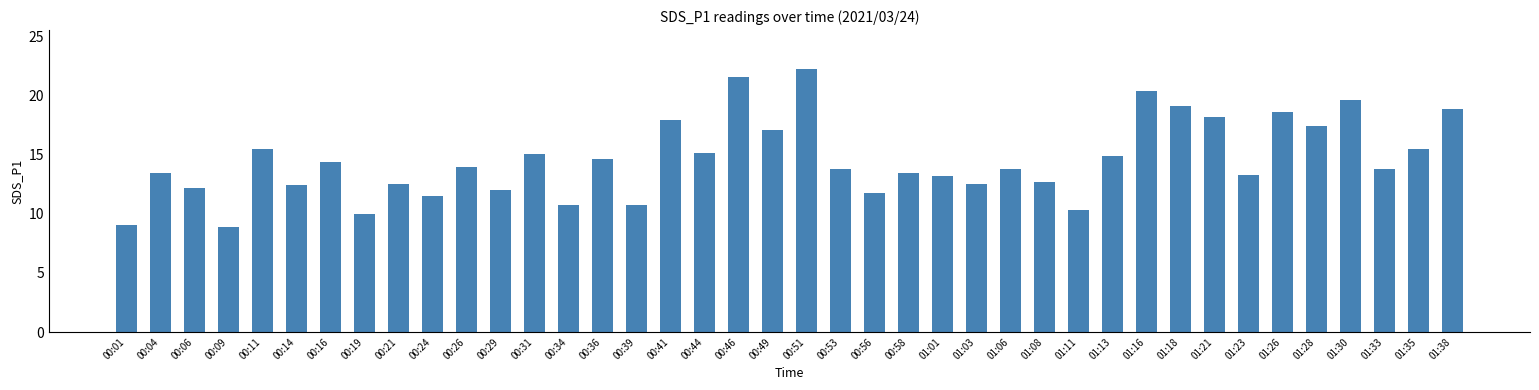

How many data points are less than 13?

14